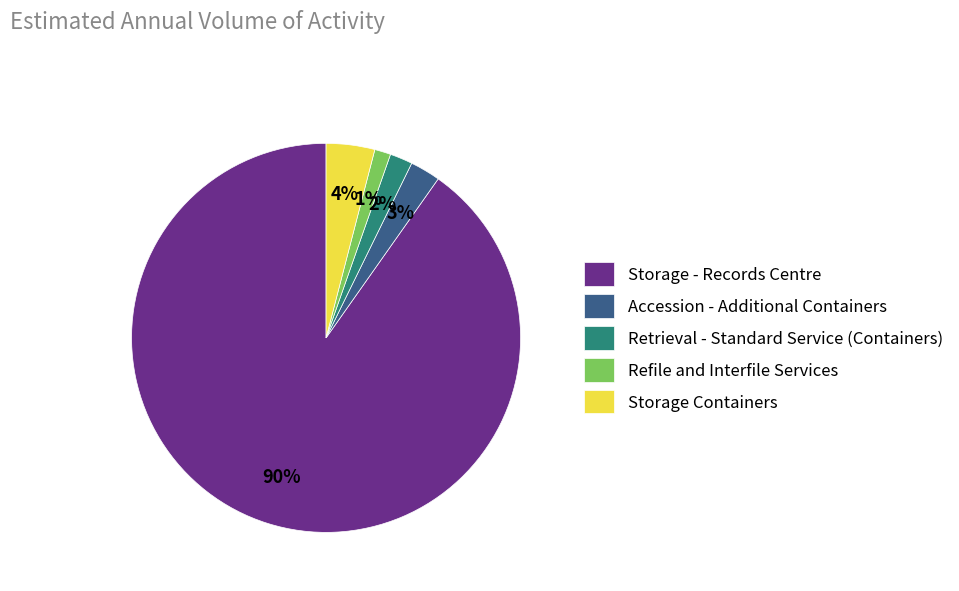

The Accession - Additional Containers slice represents 9% of the pie. True or false?

False